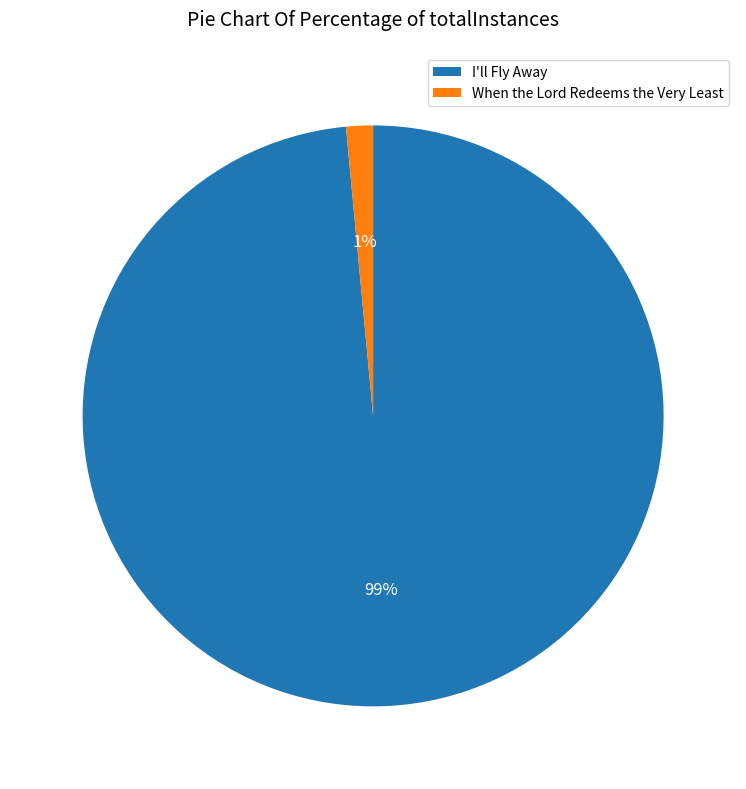

To the nearest percent, what is the combined percentage of When the Lord Redeems the Very Least and I'll Fly Away?

100%